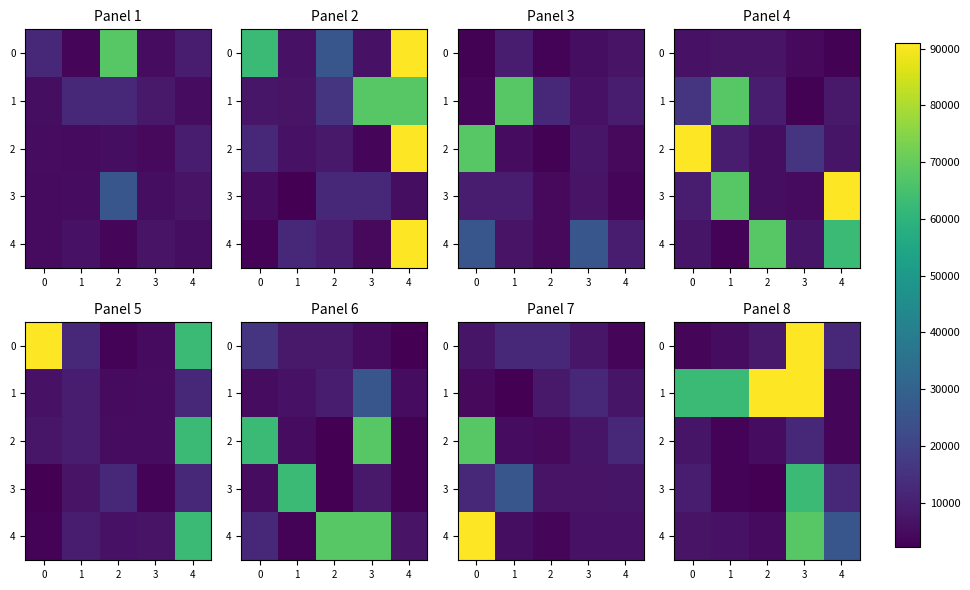

What is the total value across all series at 1?

80868